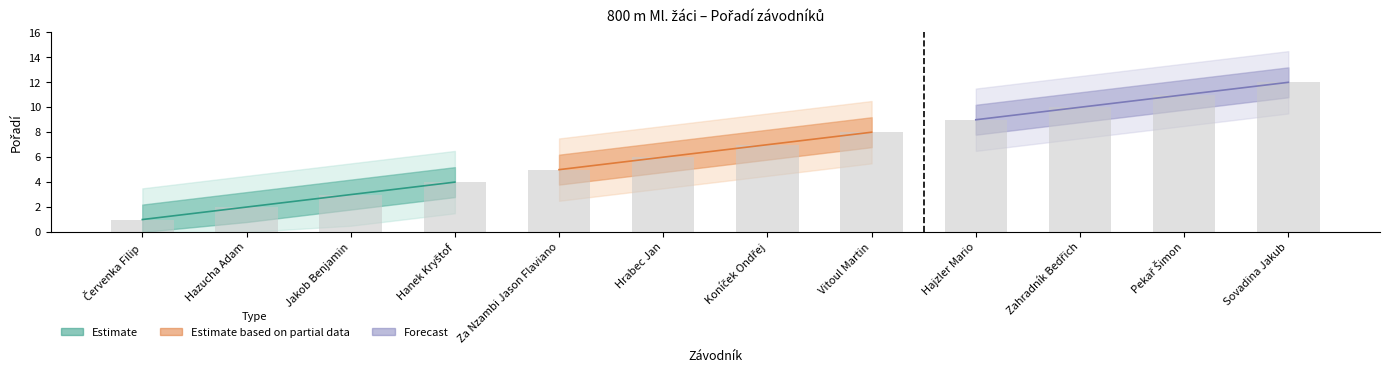

Which has a higher value, Hajzler Mario or Vitoul Martin?

Hajzler Mario